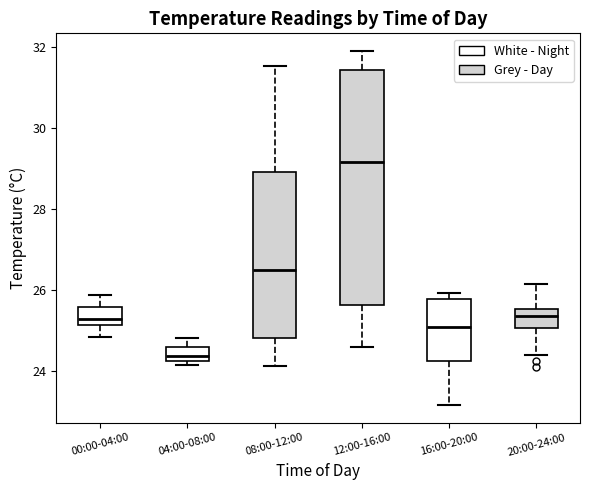

Reading left to right, transcribe this box plot: for each box, give where its median line is, the range the box spans, and where its two whiskers end, as read against the y-axis. The values are not printed on the chart, so give them approximately, as read against the axis.

00:00-04:00: median 25.2 (just above the box's lower edge), box 25.2 to 25.6, whiskers 24.8 to 25.8
04:00-08:00: median 24.4, box 24.2 to 24.6, whiskers 24.2 (just below the box's lower edge) to 24.8
08:00-12:00: median 26.4, box 24.8 to 28.8, whiskers 24.2 to 31.6
12:00-16:00: median 29.2, box 25.6 to 31.4, whiskers 24.6 to 31.8
16:00-20:00: median 25.0, box 24.2 to 25.8, whiskers 23.2 to 26.0
20:00-24:00: median 25.4, box 25.0 to 25.6, whiskers 24.4 to 26.2